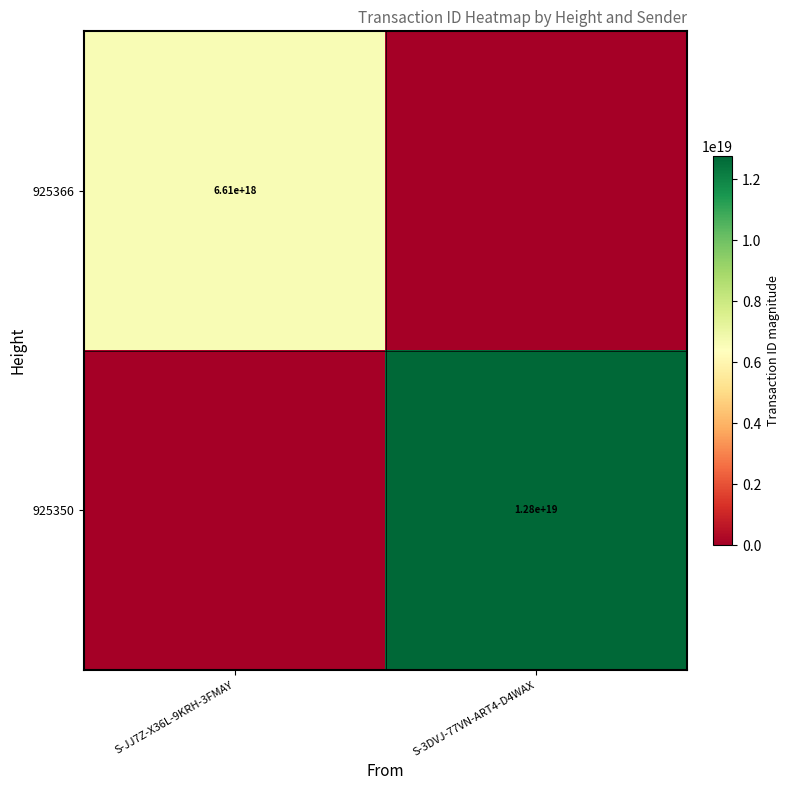

Is the value of 925366 at S-JJ7Z-X36L-9KRH-3FMAY greater than the value of 925350 at S-3DVJ-77VN-ART4-D4WAX?

No